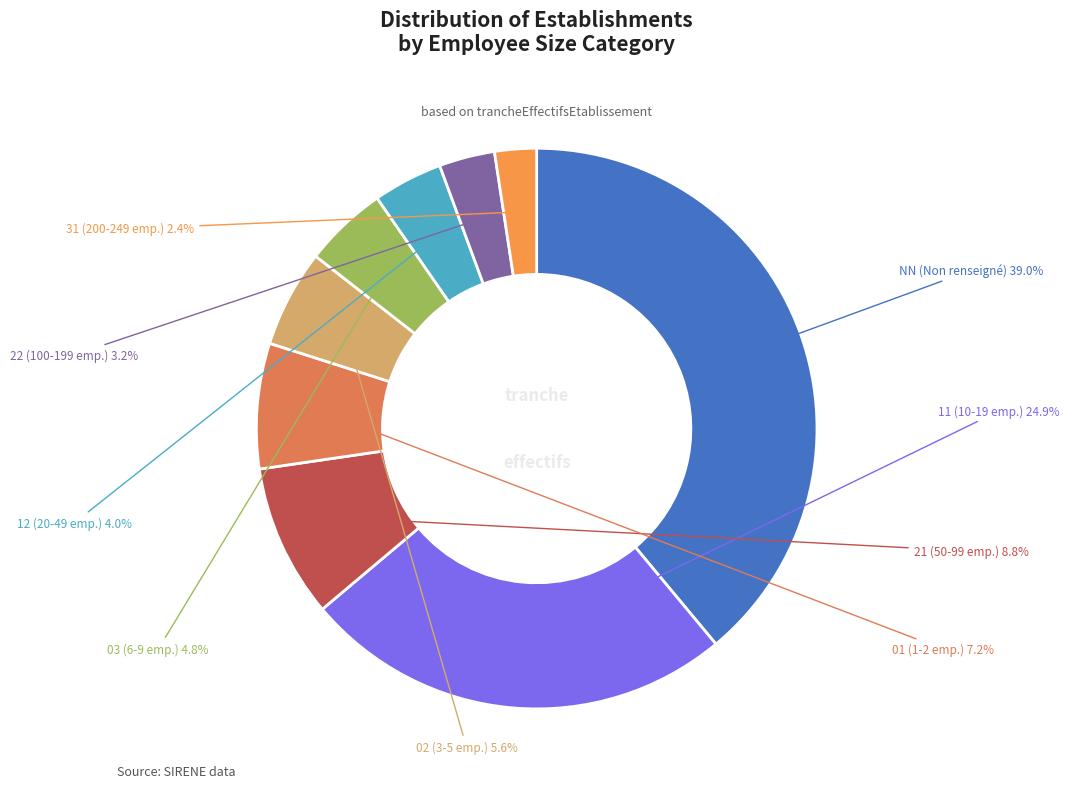

How many slices are in this pie chart?

9